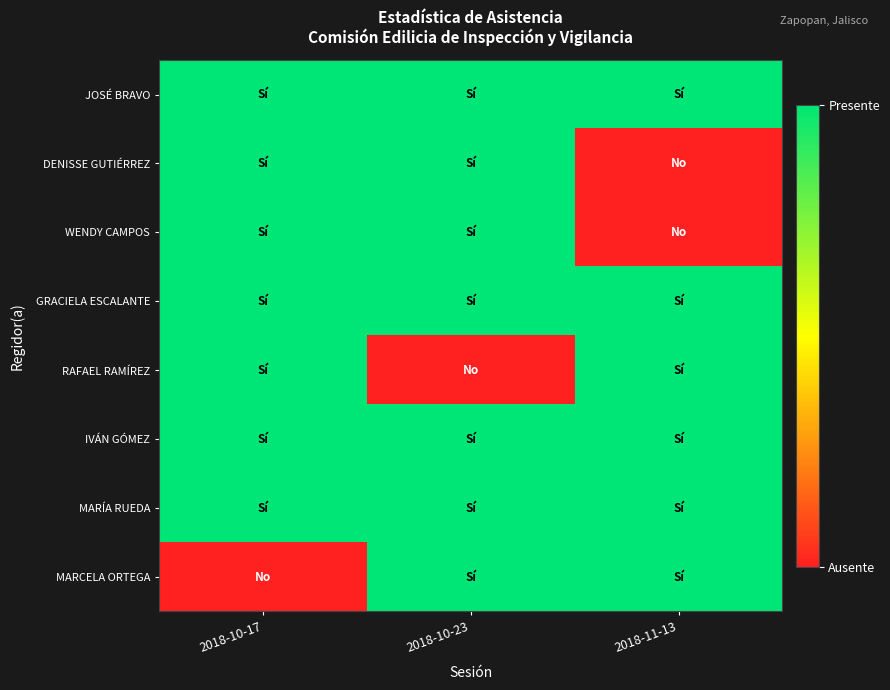

Reading right to left, transcribe all the data shown in this chart.

JOSÉ BRAVO: 2018-11-13=1	2018-10-23=1	2018-10-17=1
DENISSE GUTIÉRREZ: 2018-11-13=0	2018-10-23=1	2018-10-17=1
WENDY CAMPOS: 2018-11-13=0	2018-10-23=1	2018-10-17=1
GRACIELA ESCALANTE: 2018-11-13=1	2018-10-23=1	2018-10-17=1
RAFAEL RAMÍREZ: 2018-11-13=1	2018-10-23=0	2018-10-17=1
IVÁN GÓMEZ: 2018-11-13=1	2018-10-23=1	2018-10-17=1
MARÍA RUEDA: 2018-11-13=1	2018-10-23=1	2018-10-17=1
MARCELA ORTEGA: 2018-11-13=1	2018-10-23=1	2018-10-17=0